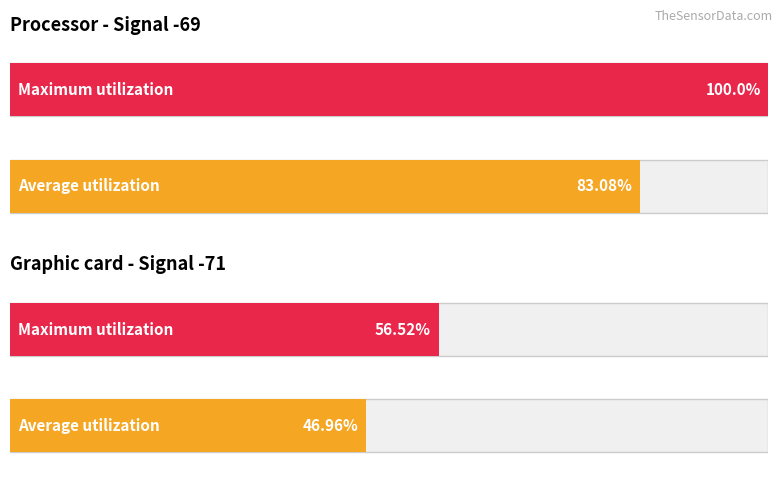

What are all the series names shown in the legend?

Average utilization, Maximum utilization